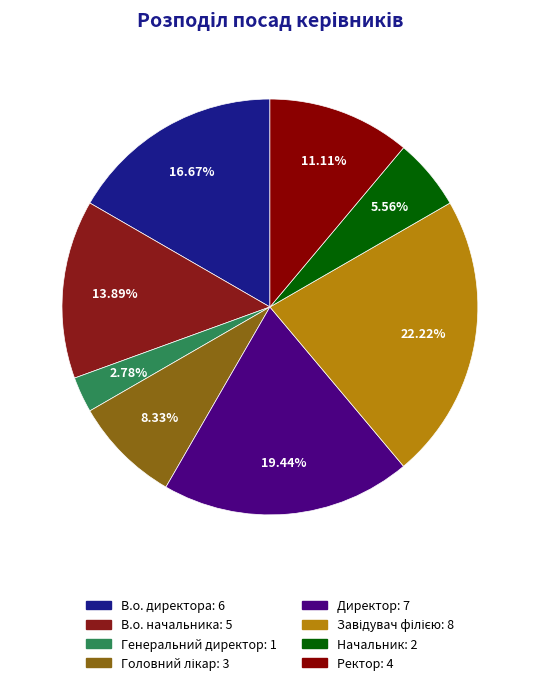

How many slices are in this pie chart?

8